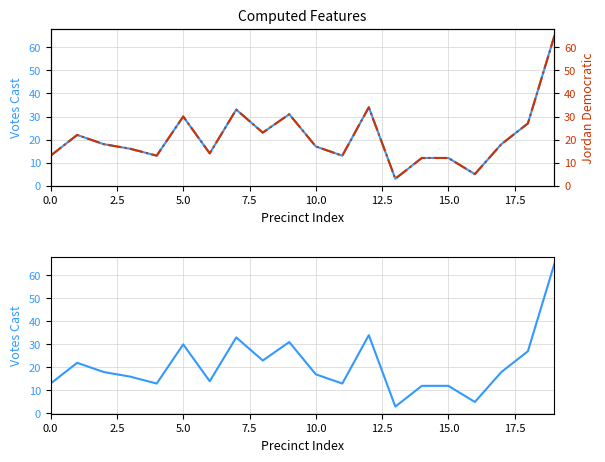

Reading left to right, extract all data points from this chart.

Votes Cast: 13	22	18	16	13	30	14	33	23	31	17	13	34	3	12	12	5	18	27	65
Jordan Democratic: 13	22	18	16	13	30	14	33	23	31	17	13	34	3	12	12	5	18	27	65